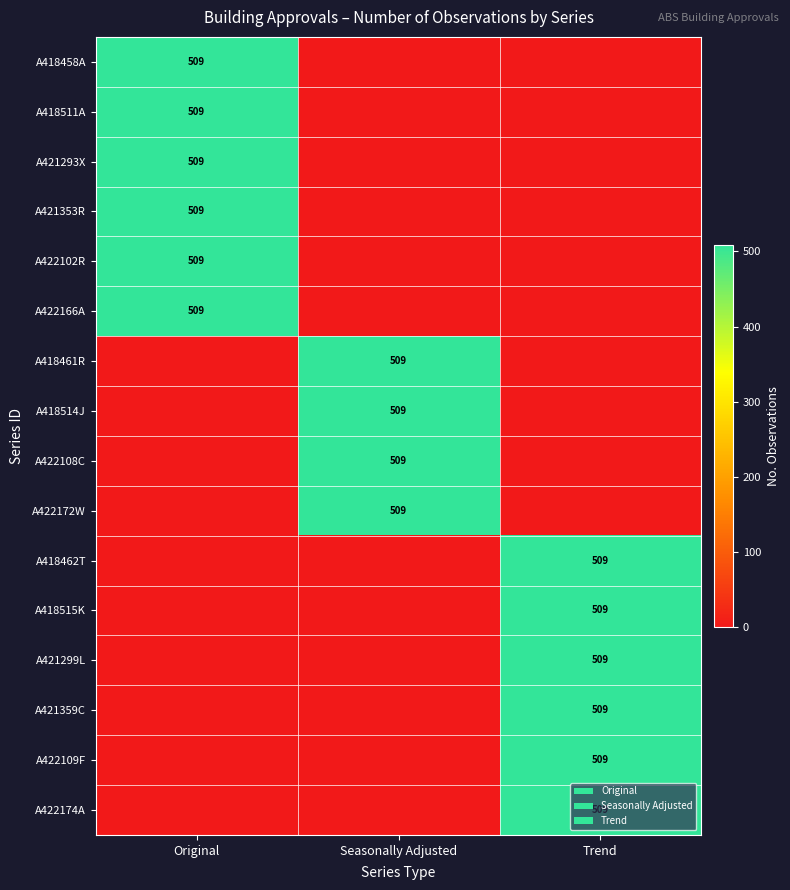

True or false: A421293X has a value of 773 at Original.

False